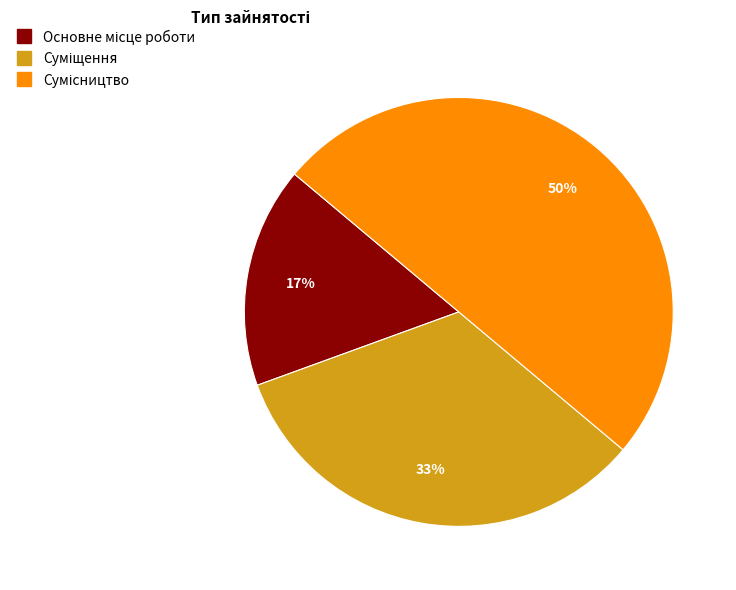

To the nearest percent, what is the average slice percentage?

33%